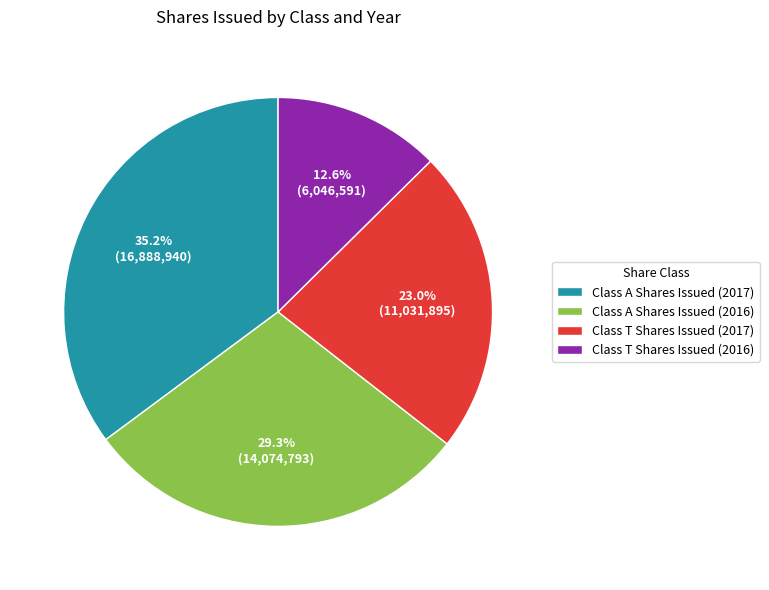

Rank the categories by value from lowest to highest.

Class T Shares Issued (2016), Class T Shares Issued (2017), Class A Shares Issued (2016), Class A Shares Issued (2017)